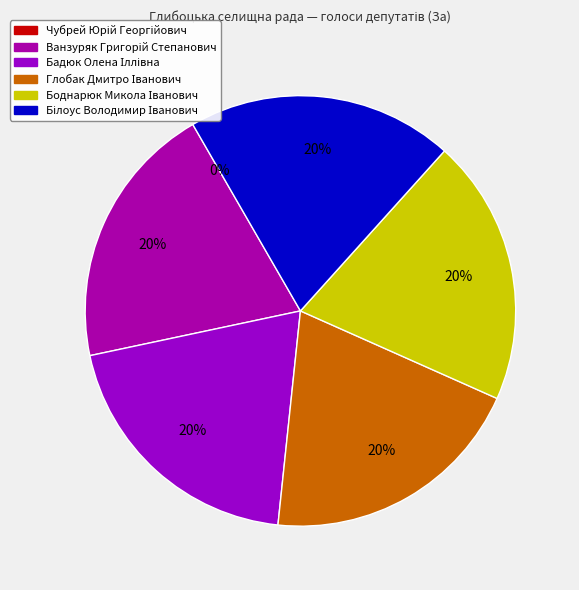

What percentage is the Ванзуряк Григорій Степанович slice, to the nearest percent?

20%